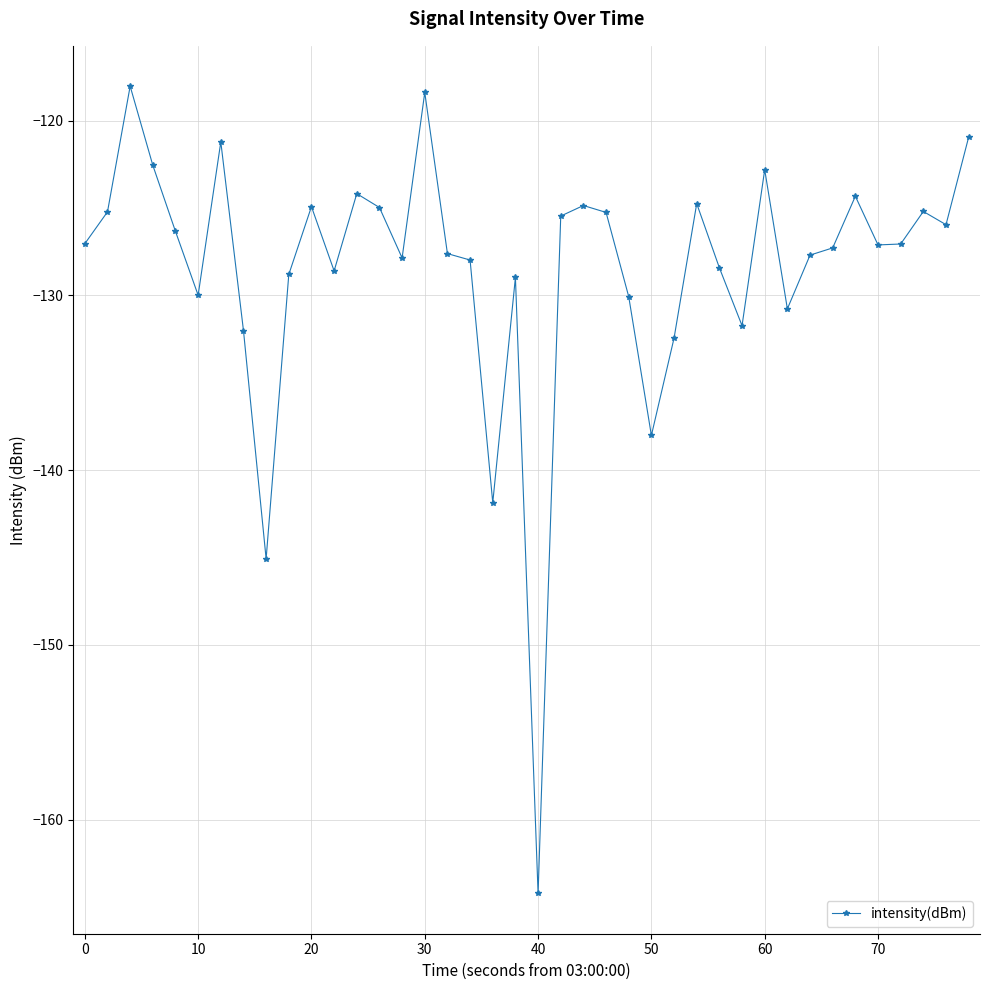

What is the maximum value shown in the chart?

-118.0